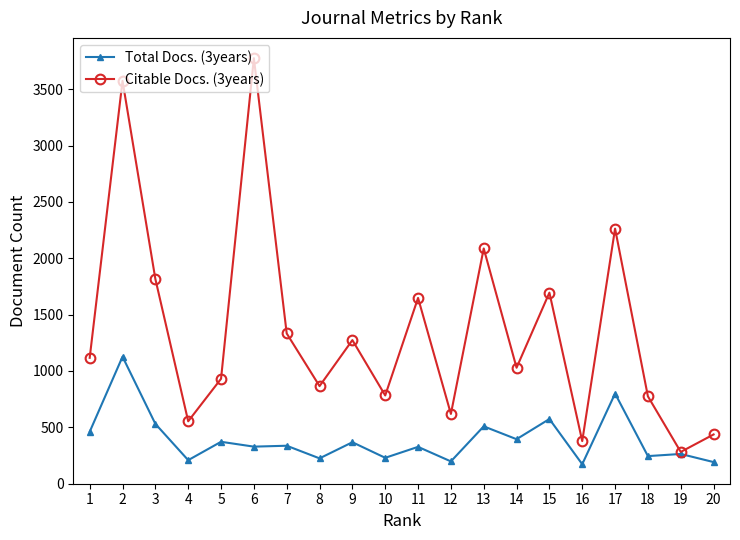

What is the difference between the highest and lowest values at 16?

205